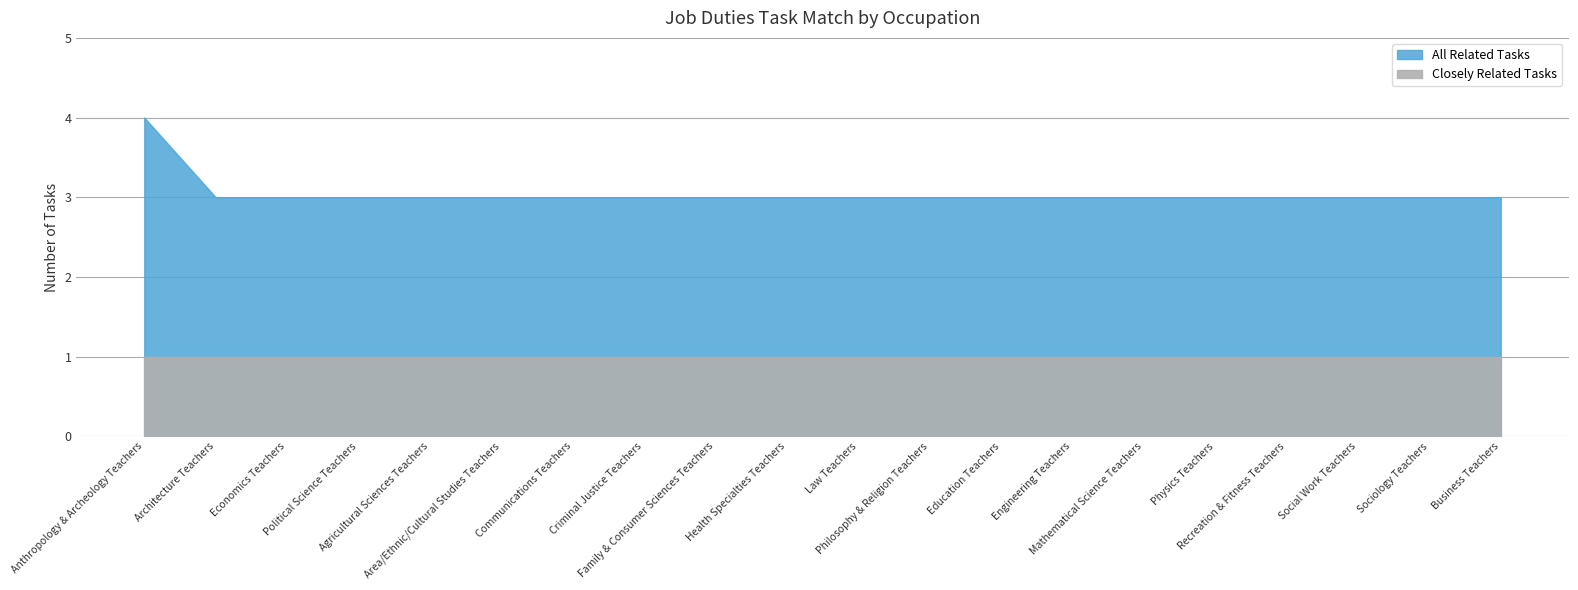

What is the difference between the maximum and minimum values in the All Related Tasks series?

1